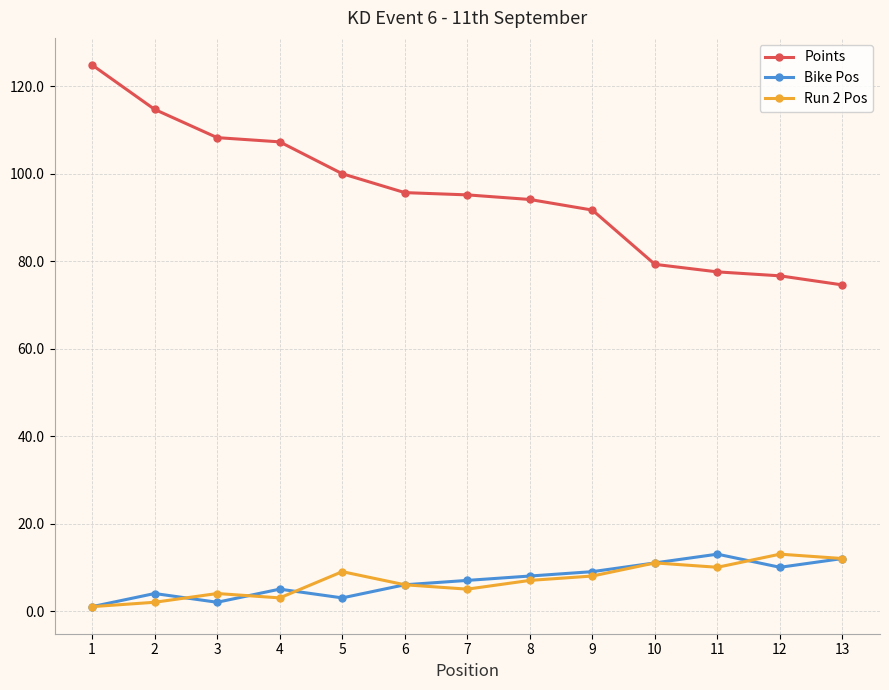

Is it true that Points equals 107.3 at 4?

True